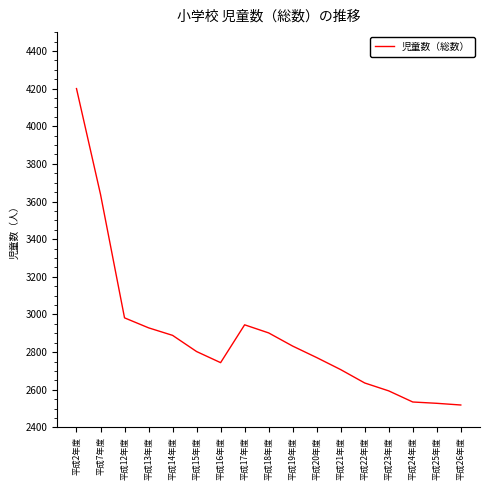

True or false: the data shows 2519 at 平成26年度.

True